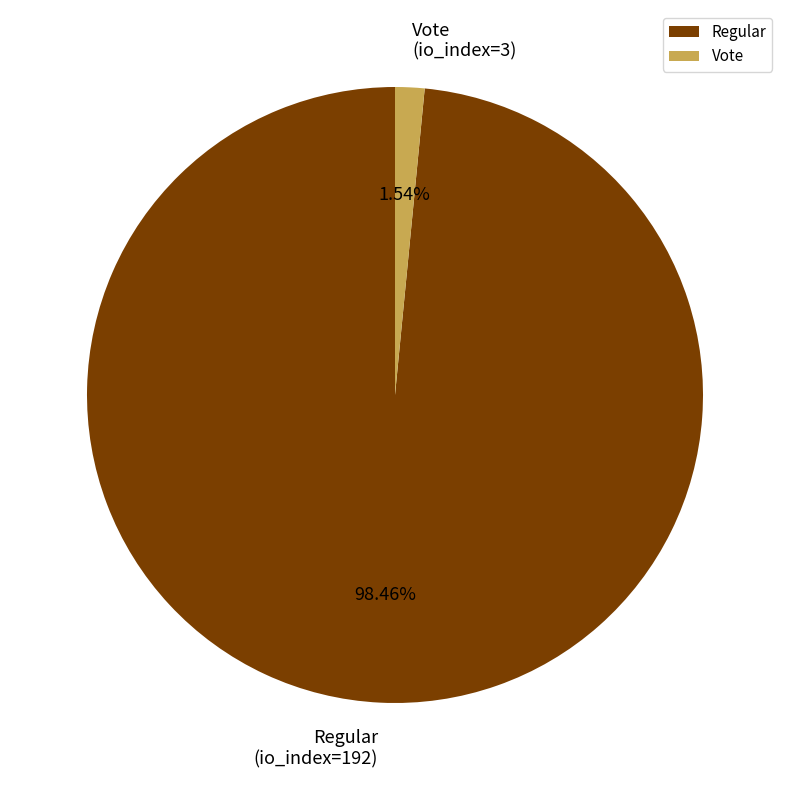

Count the number of slices in the pie.

2